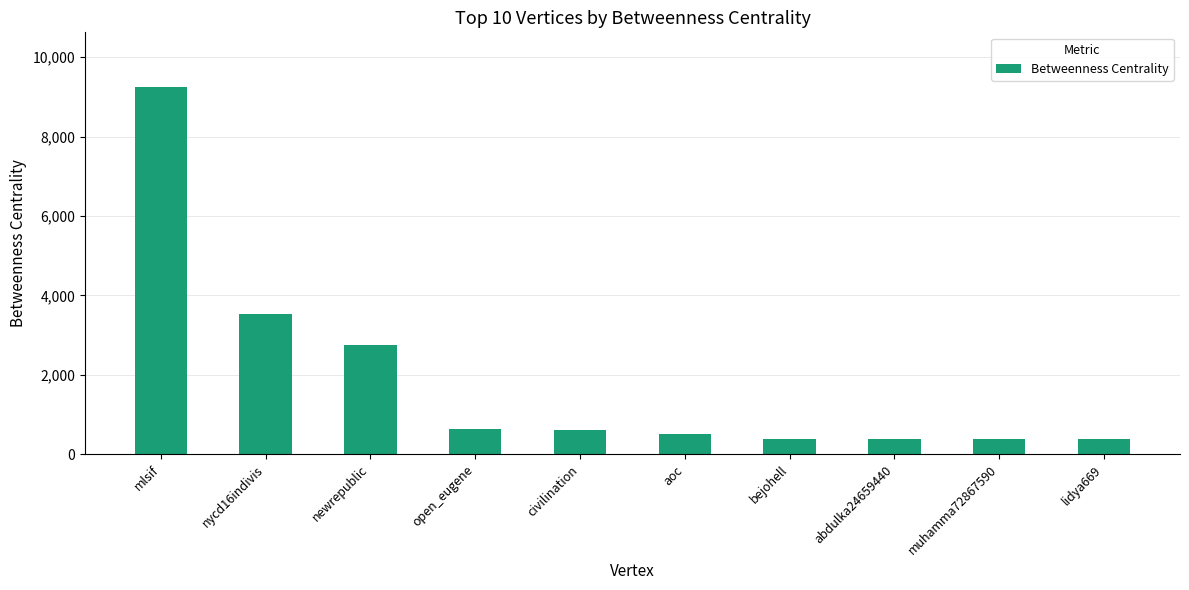

What is the label of the 9th bar from the right?

nycd16indivis